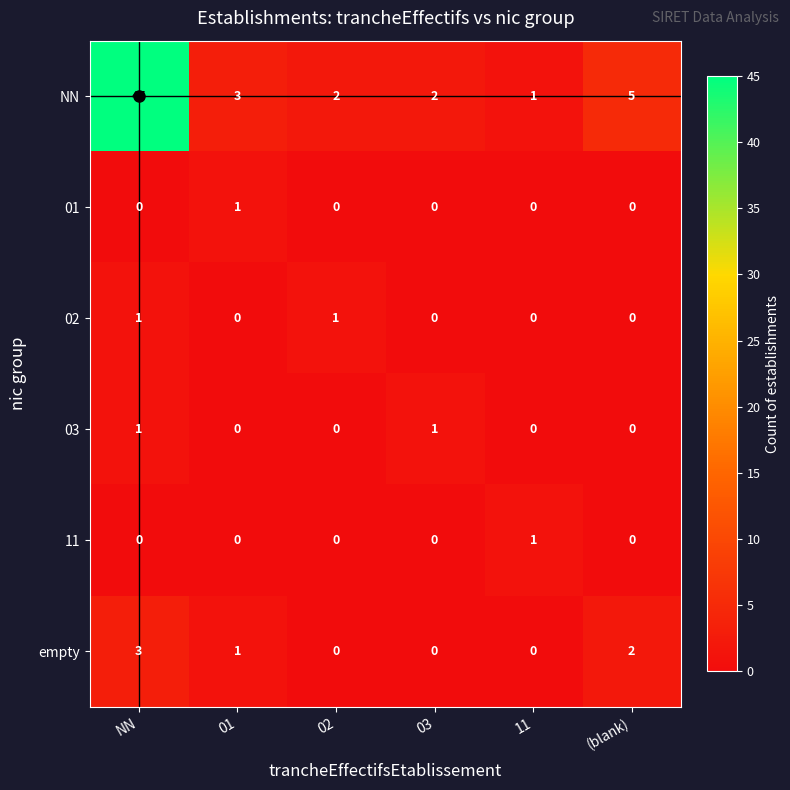

The NN series shows 3 at 01. True or false?

True